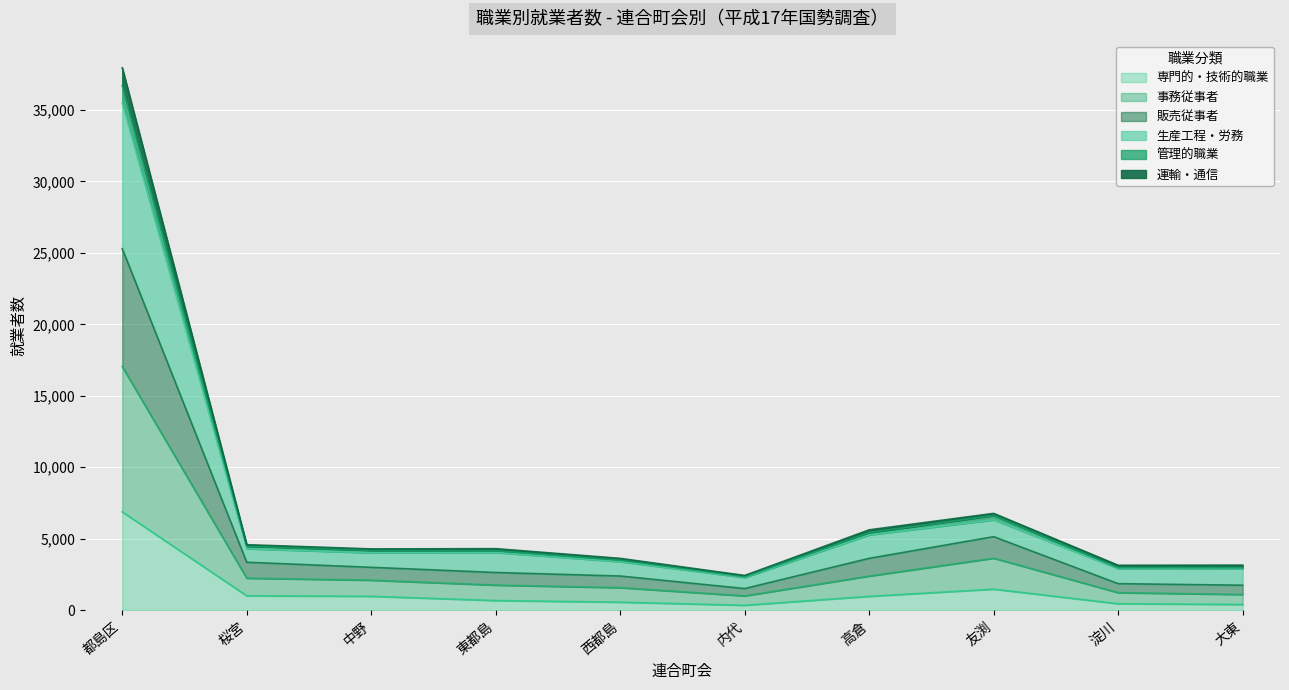

What is the total value across all series at 高倉?

5625